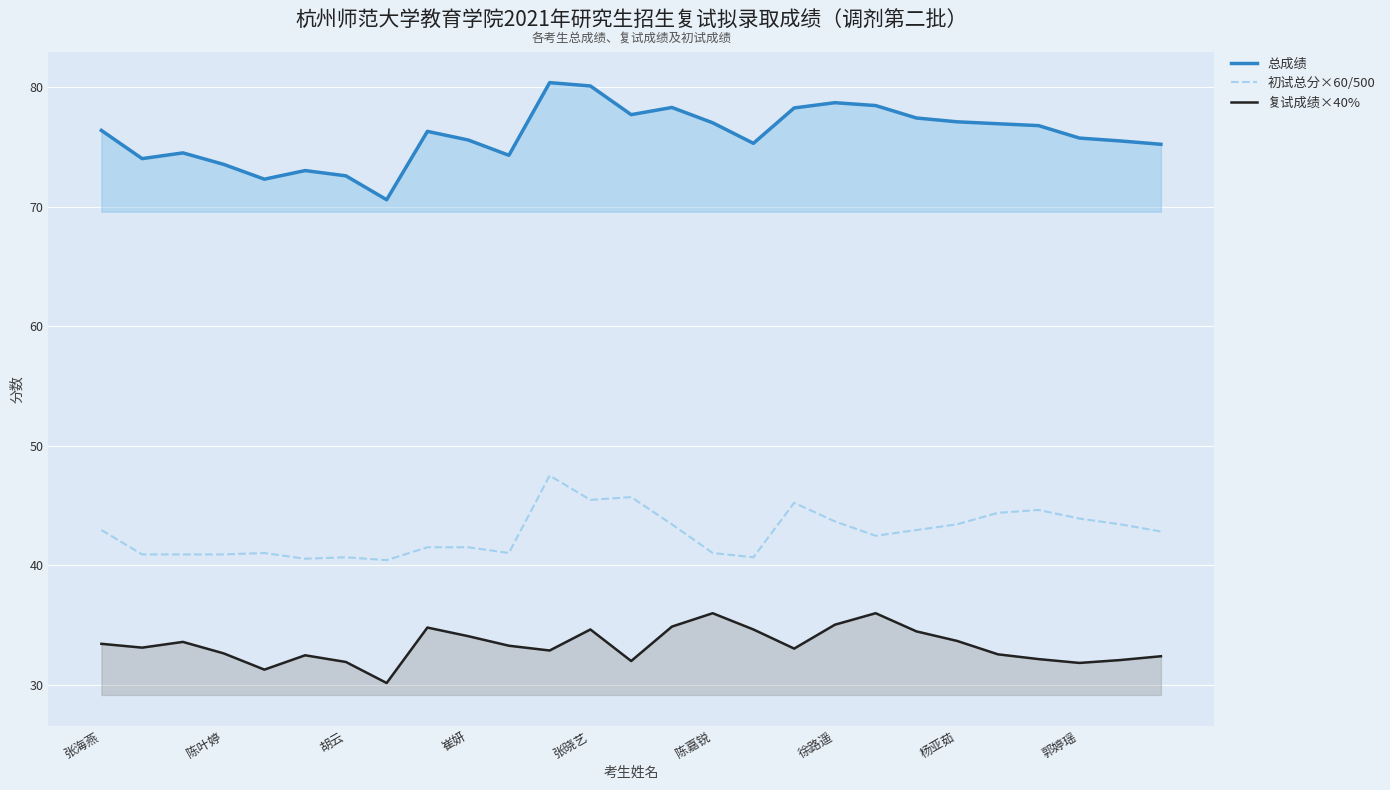

Rank the series by their average value, from highest to lowest.

总成绩, 初试总分×60/500, 复试成绩×40%